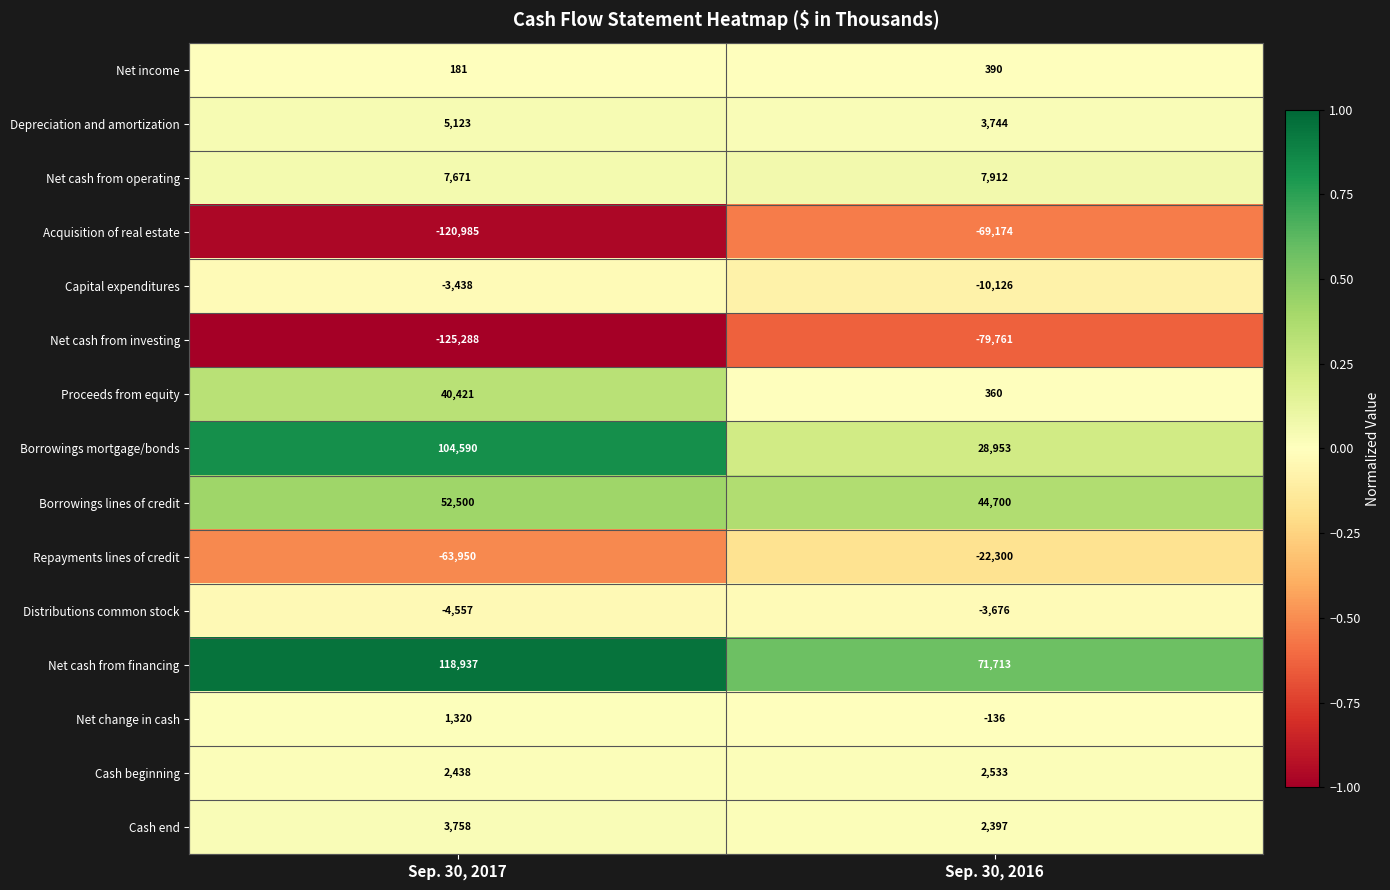

What is the greatest value displayed?

118937